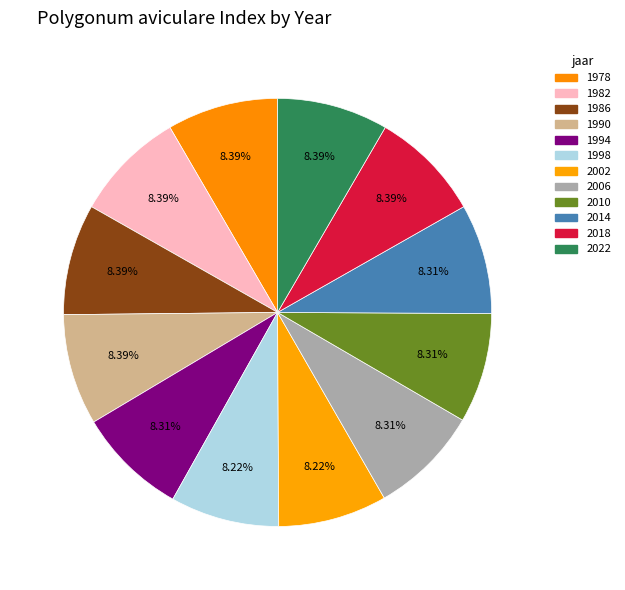

To the nearest percent, what is the combined percentage of 2014 and 2018?

17%